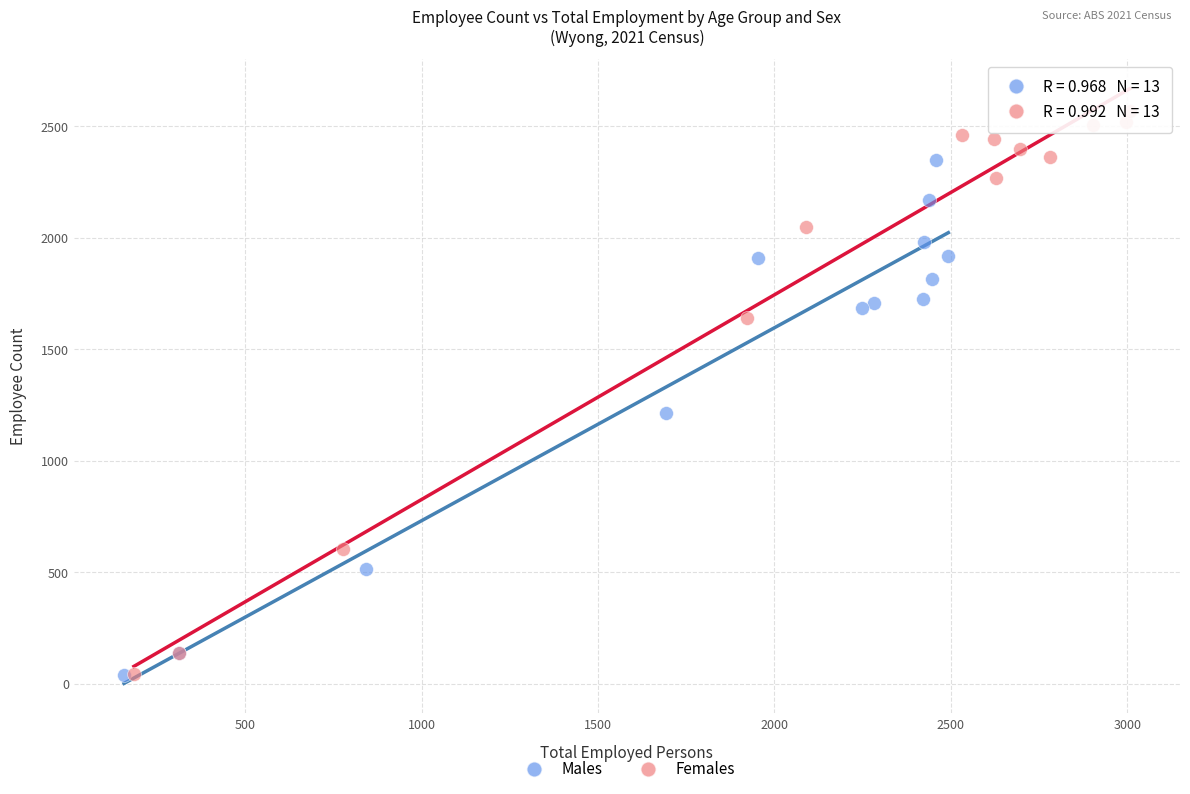

What are all the series names shown in the legend?

Males, Females